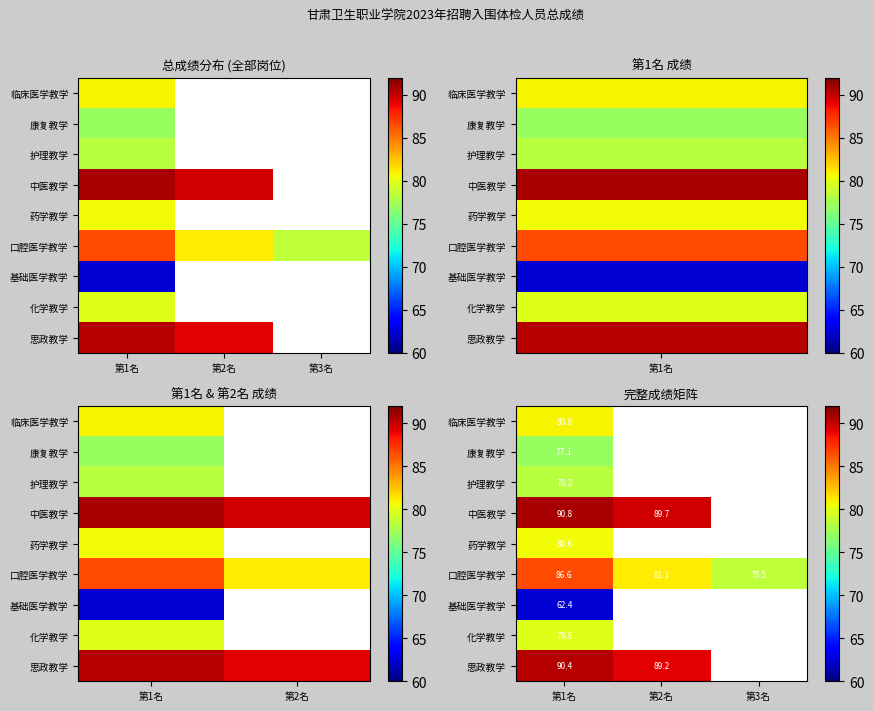

The 康复教学 series shows 31.9 at 第1名. True or false?

False